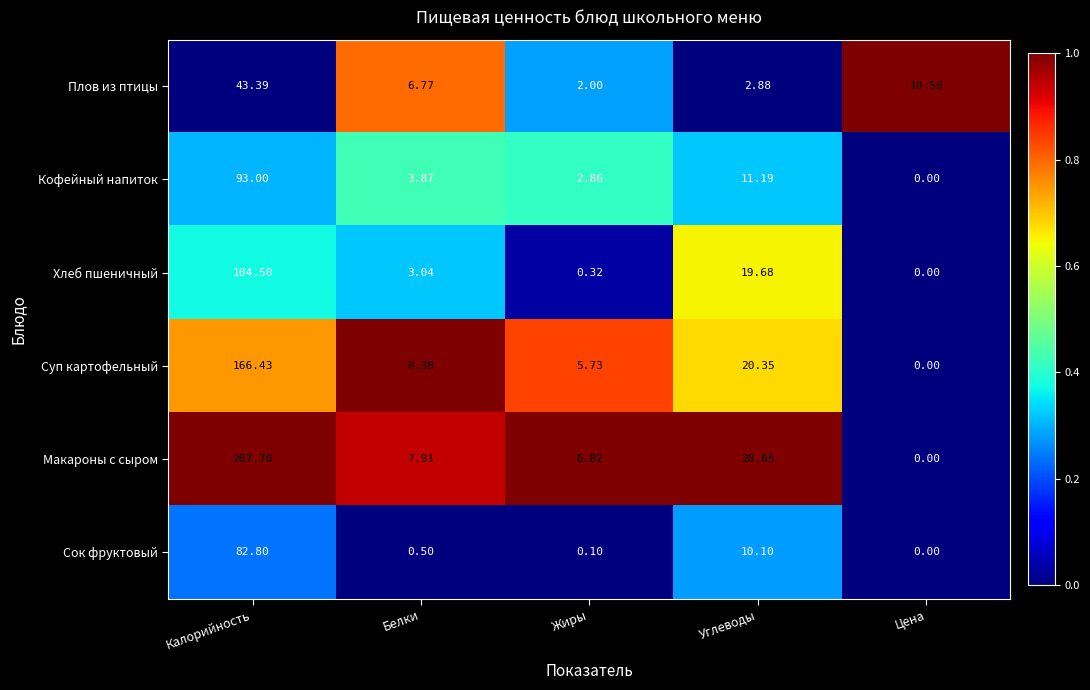

Is the value of Суп картофельный at Жиры greater than the value of Кофейный напиток at Калорийность?

No